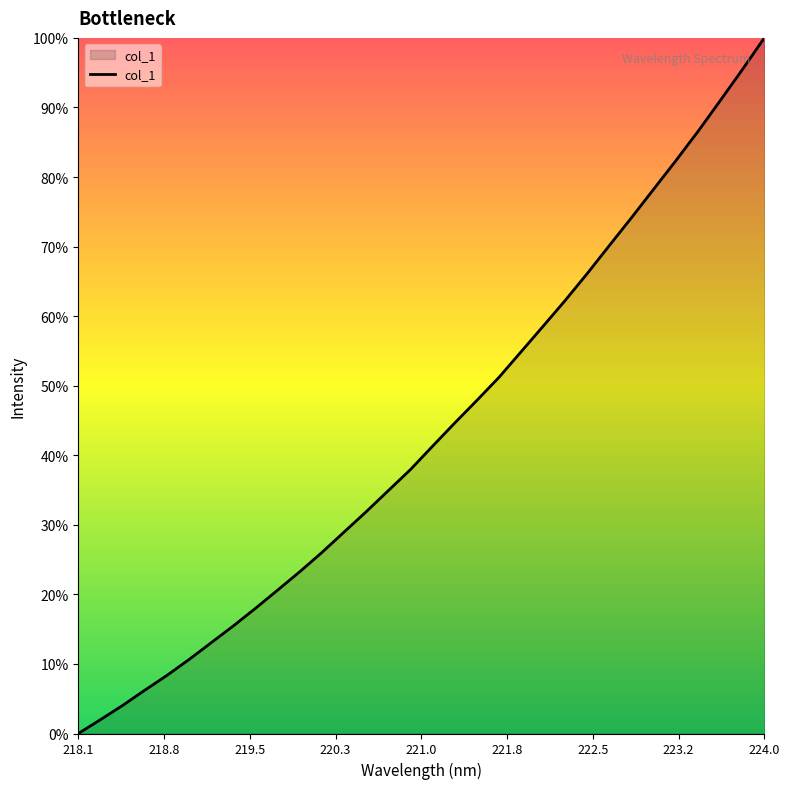

Does the chart display data point markers on the line(s)?

No